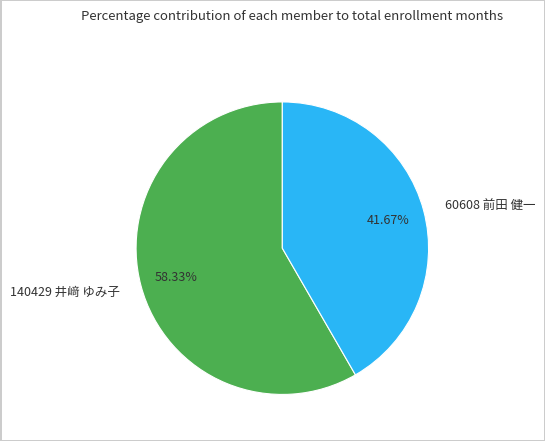

Is it true that 140429 井﨑 ゆみ子 is 58% of the pie?

True